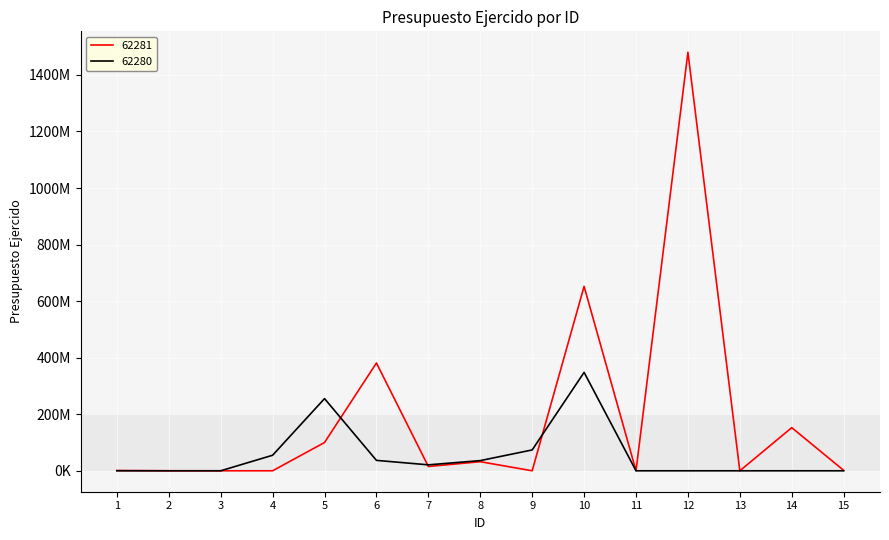

Is this an area chart (filled region under the line)?

No